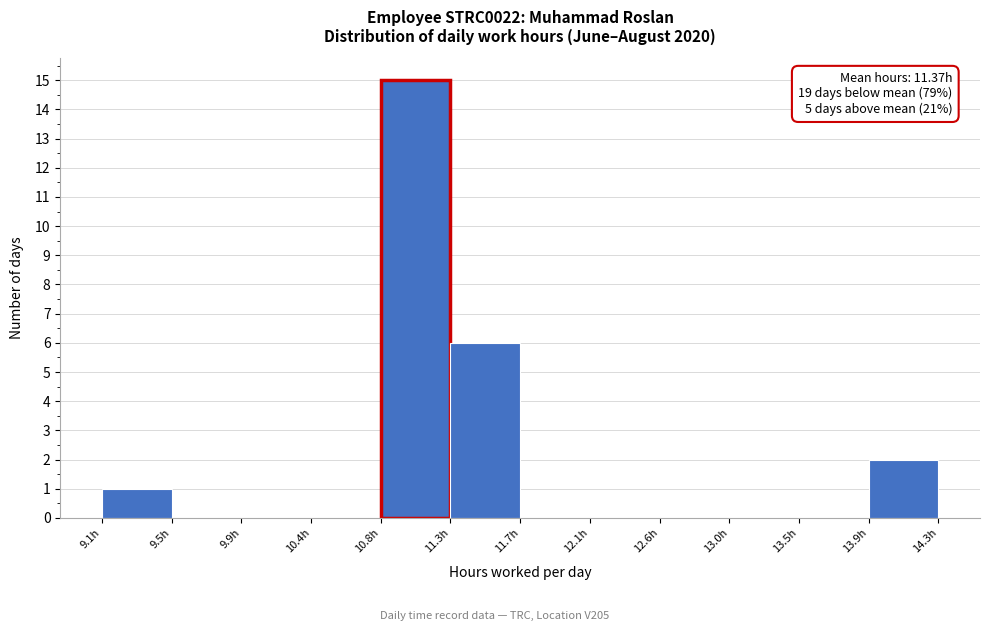

Which range on the x-axis has the tallest bar?

10.82 to 11.26